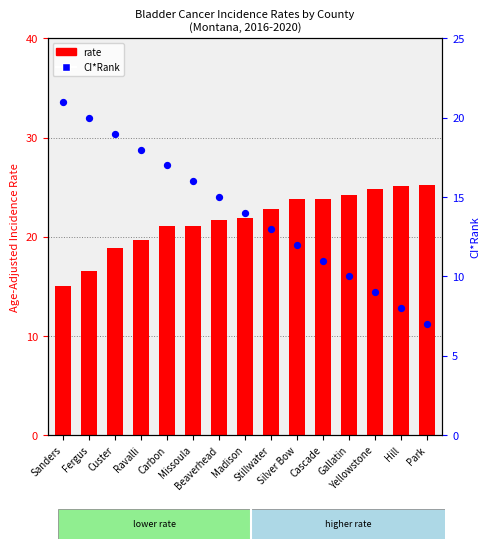

Is the value of rate at Park greater than the value of CI*Rank at Park?

Yes